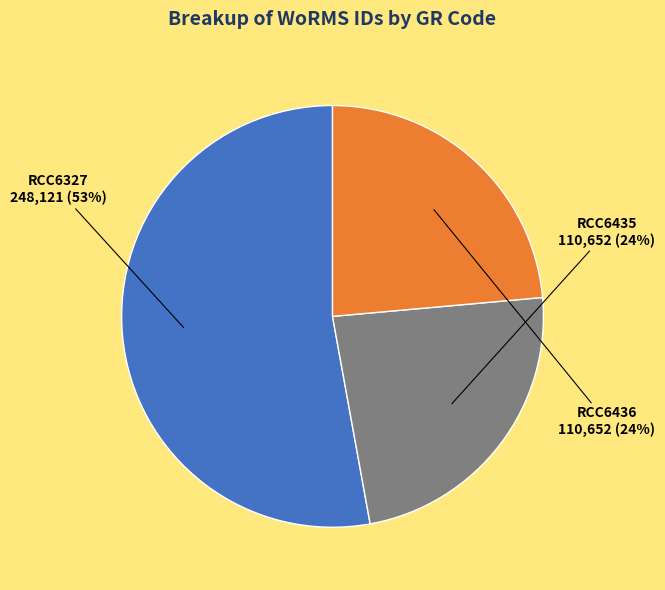

Which category has the biggest portion of the pie?

RCC6327